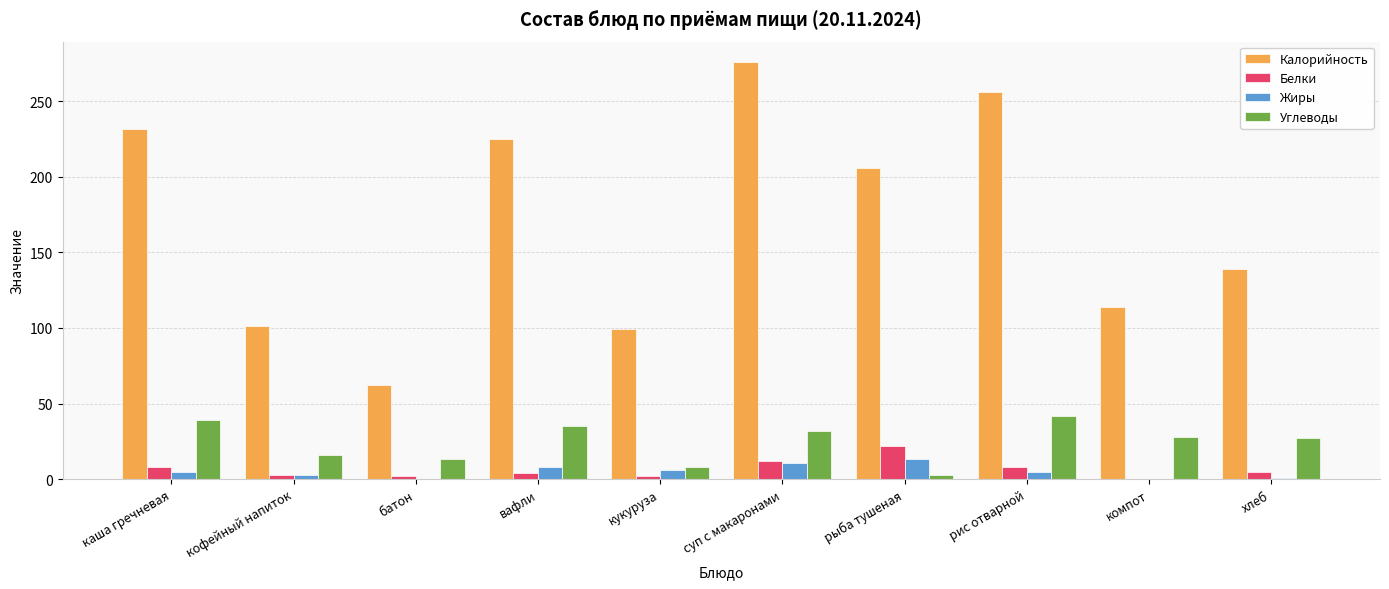

Are the bars grouped side by side (vs. stacked)?

Yes